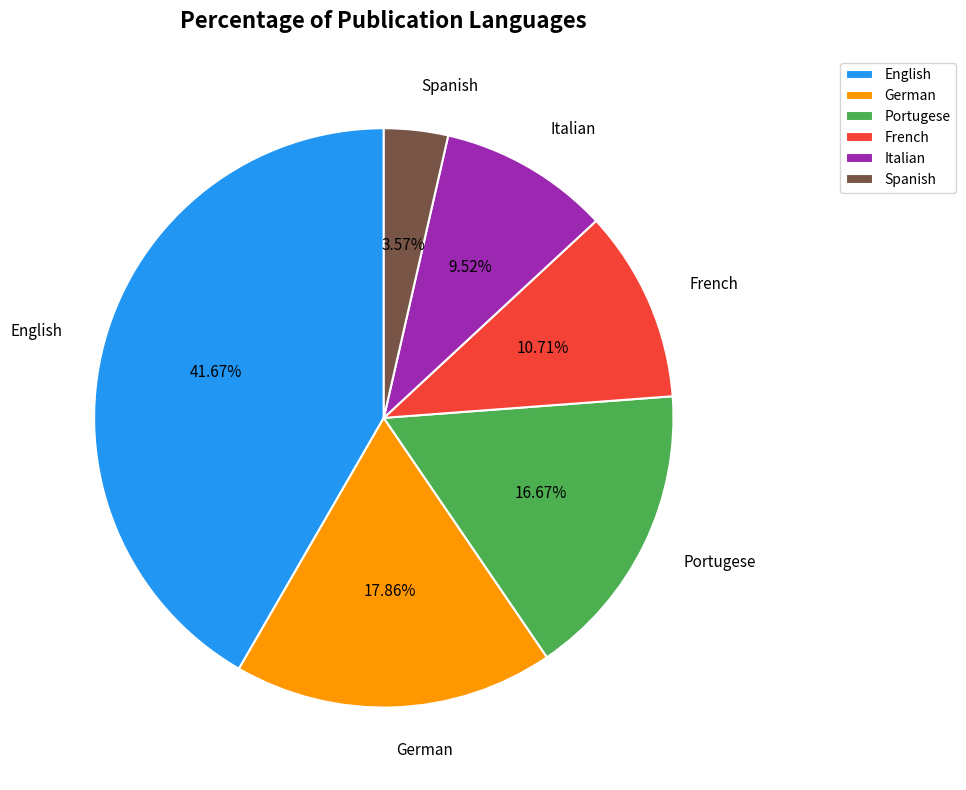

Which slice is the largest?

English